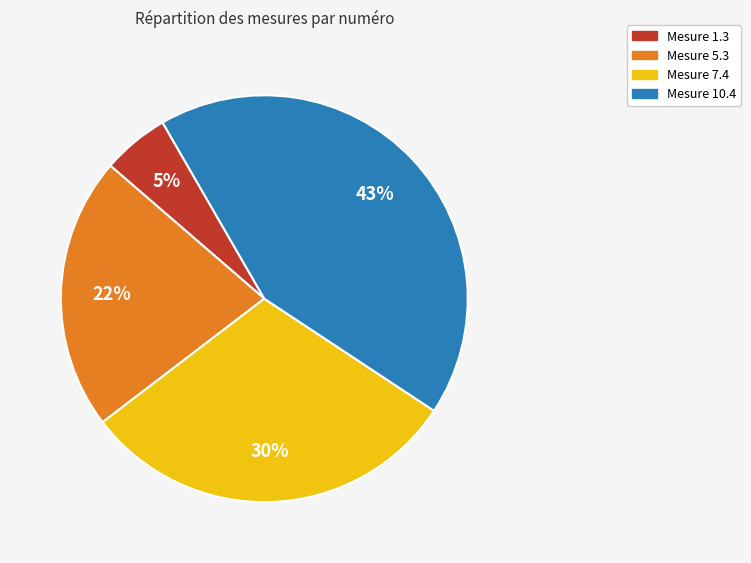

Do Mesure 7.4 and Mesure 5.3 together represent more than half of the pie?

Yes